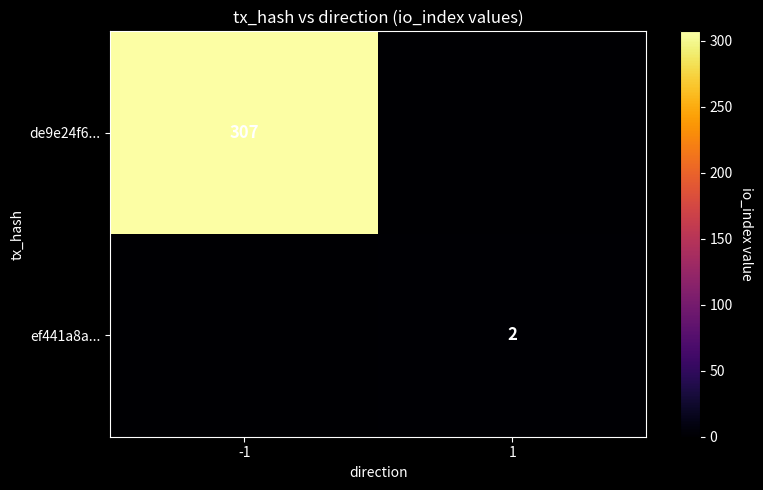

Is it true that de9e24f6... equals 179 at -1?

False